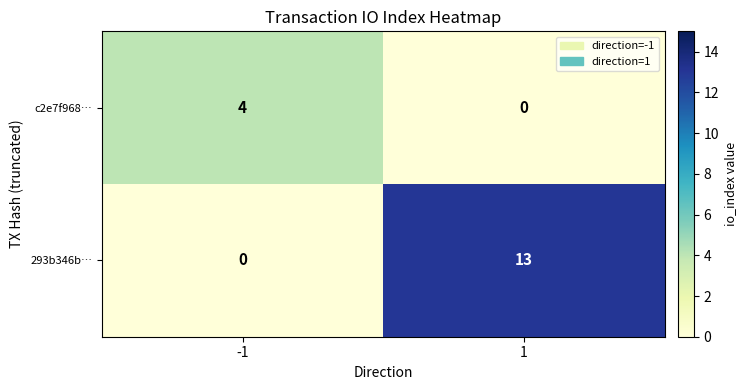

The value of 293b346b… at 1 is 18. True or false?

False